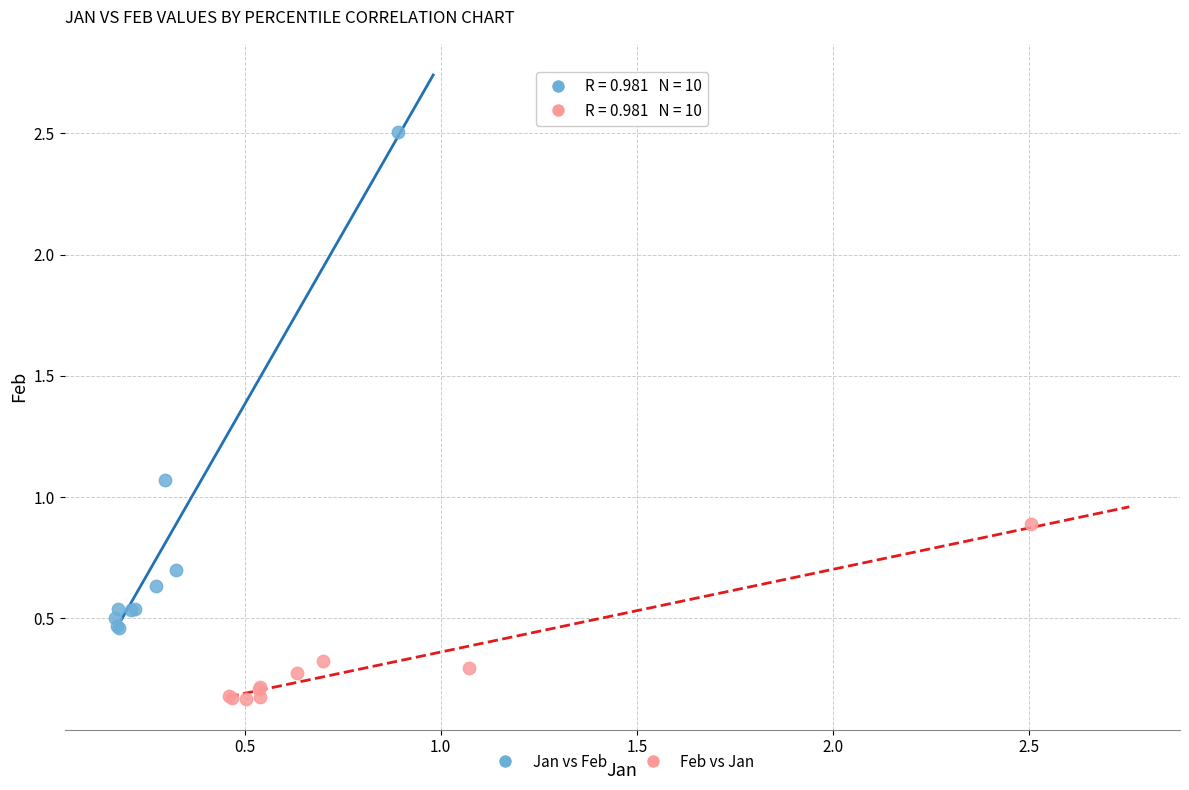

Which series contains the lowest Y value?

Feb vs Jan